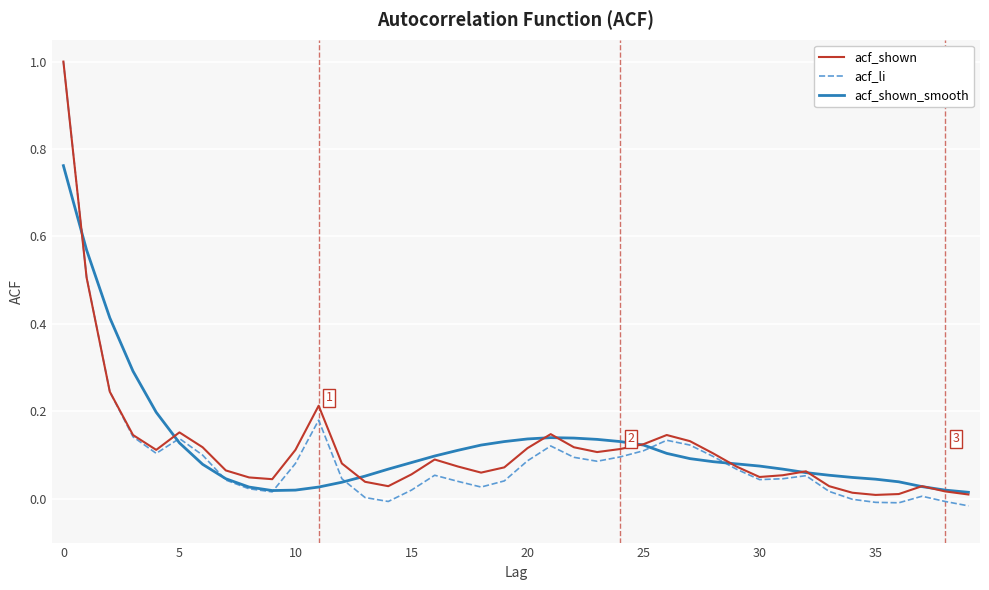

What is the greatest value displayed?

1.0